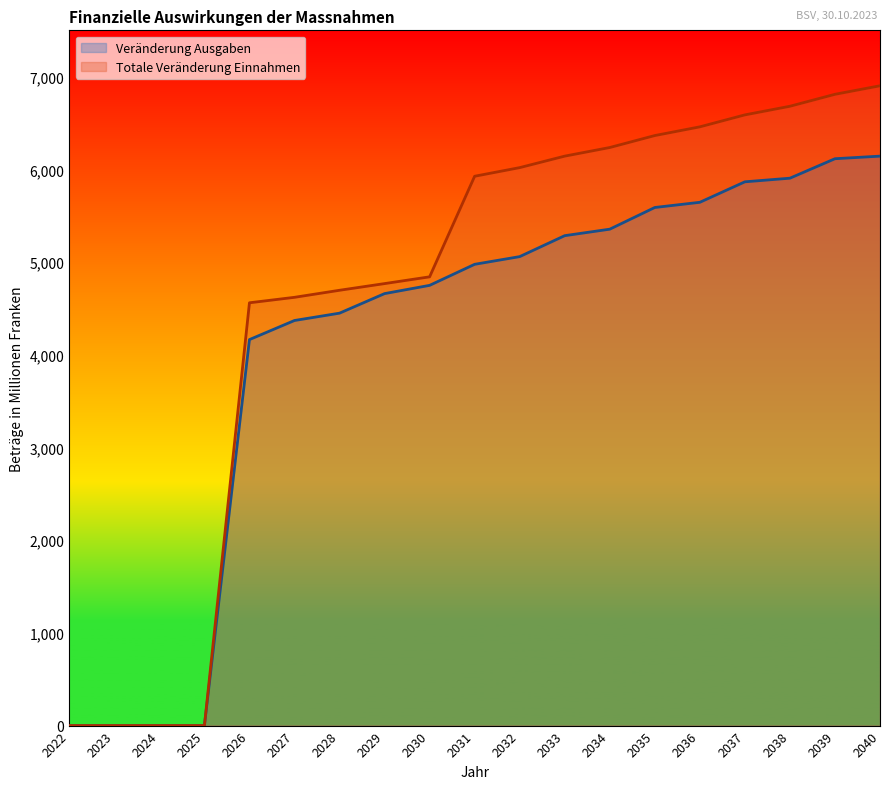

Reading left to right, list all the values displayed in this chart.

Veränderung Ausgaben: 0	0	0	0	4164	4370	4449	4660	4749	4976	5059	5285	5355	5589	5645	5866	5905	6115	6143
Totale Veränderung Einnahmen: 0	0	0	0	4561	4620	4696	4768	4841	5926	6019	6143	6236	6365	6459	6588	6681	6810	6902